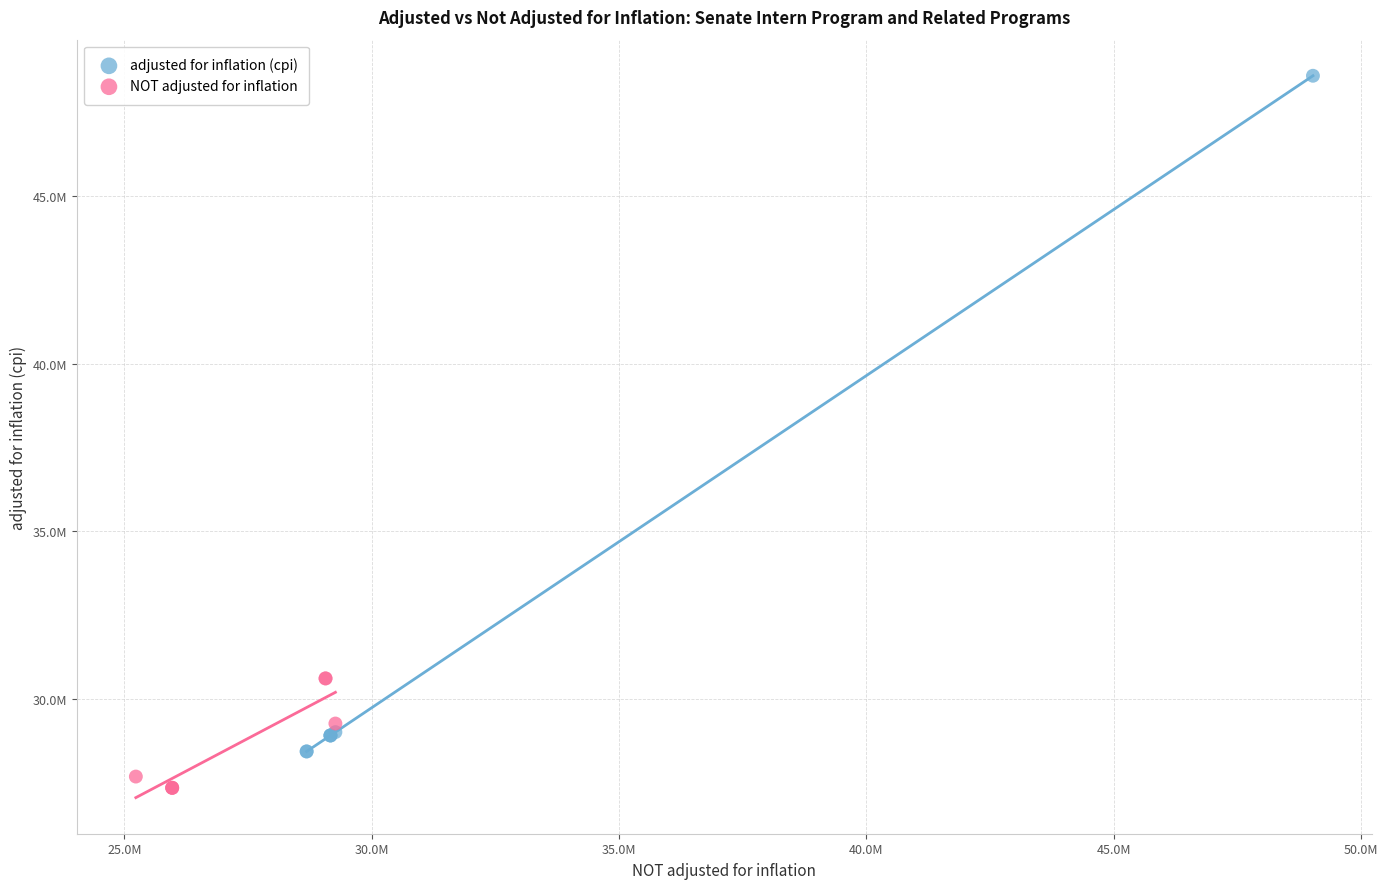

Which series has the widest spread of Y values?

adjusted for inflation (cpi)